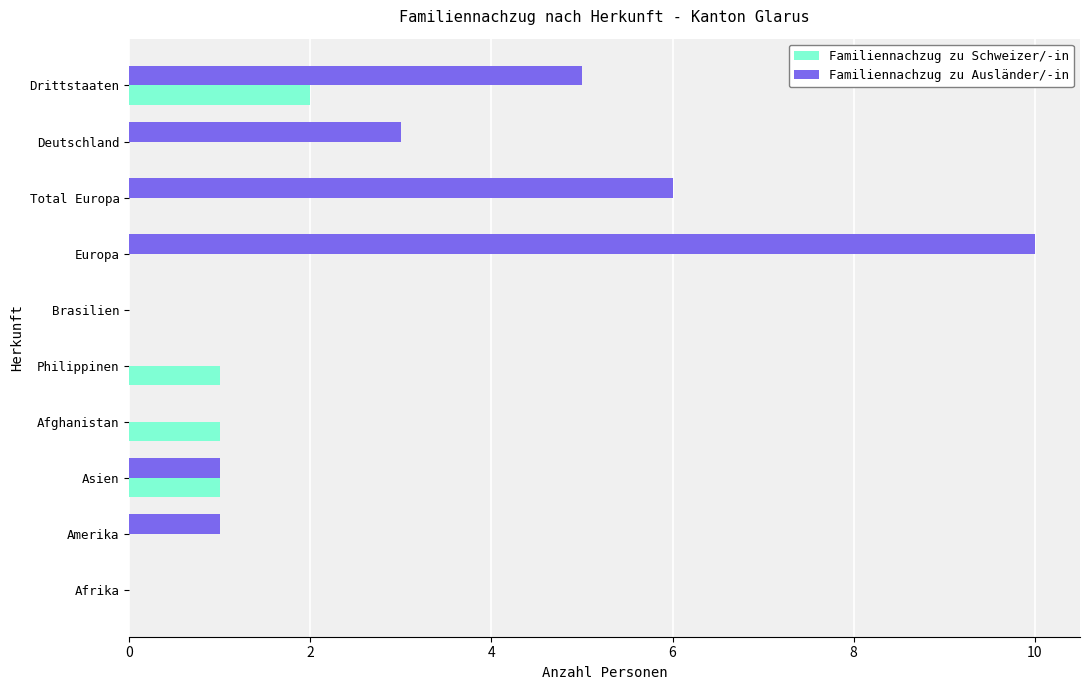

How many series are shown in this chart?

2